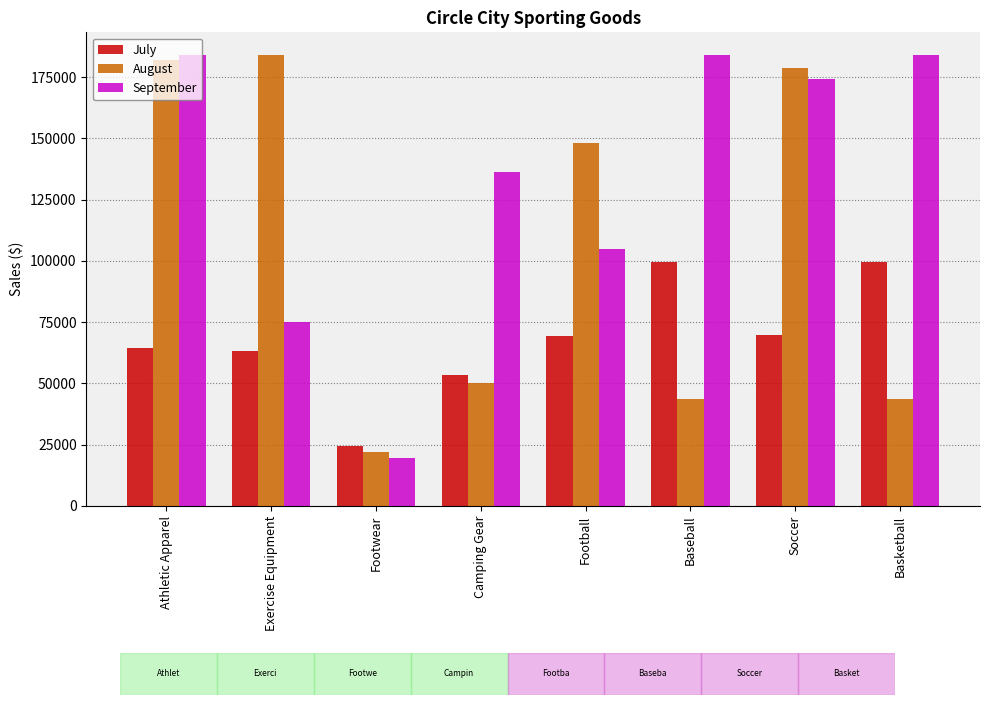

Between Footwear and Soccer, which series saw the biggest shift?

August